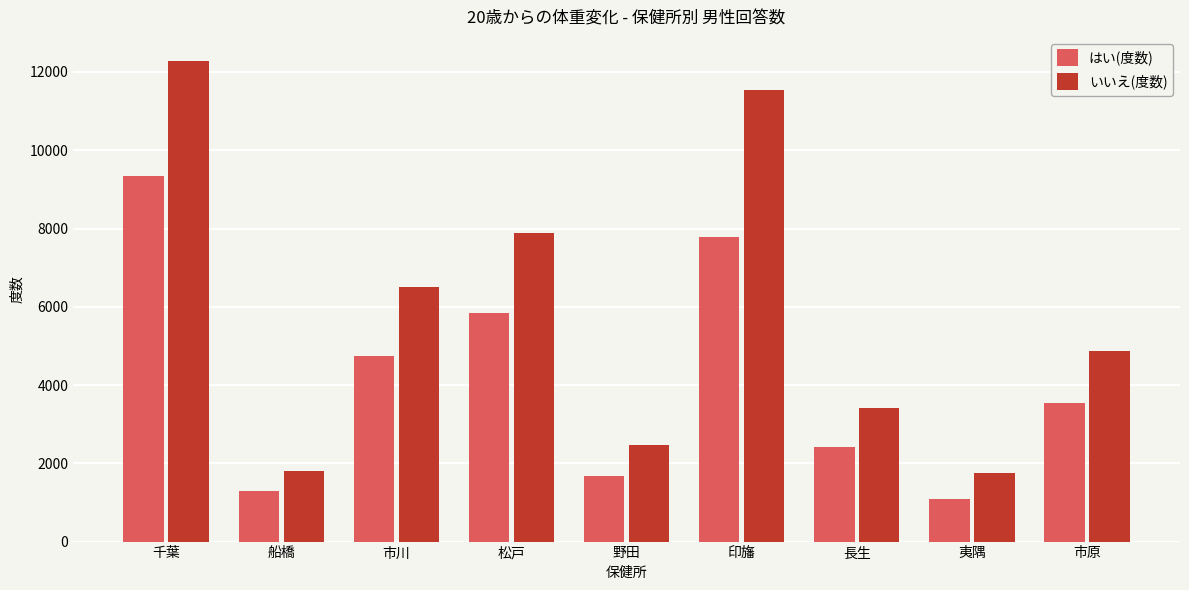

What is the label of the 2nd bar from the left?

船橋